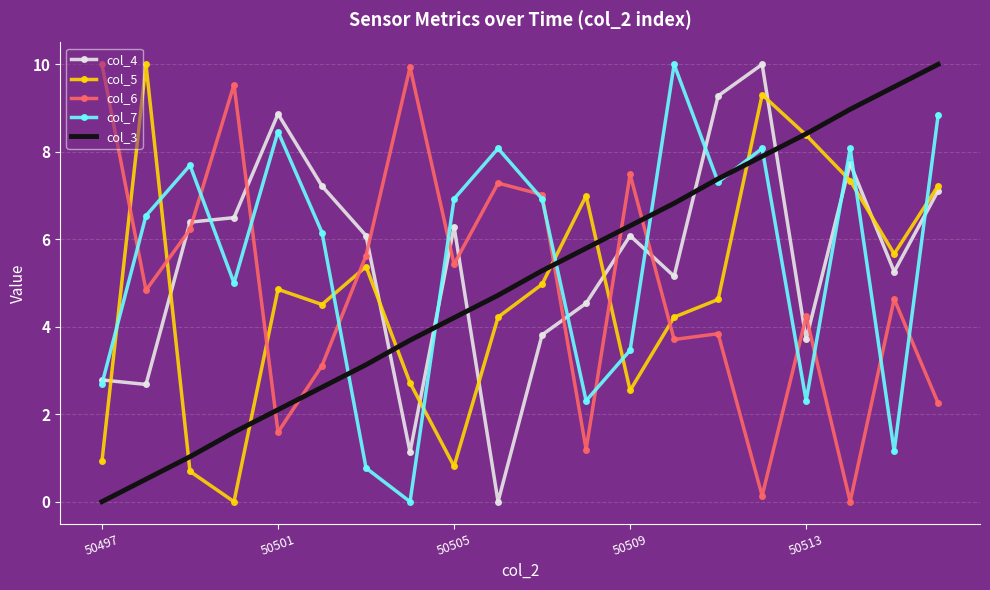

What is the difference between the maximum and second lowest values in the col_7 series?

9.2